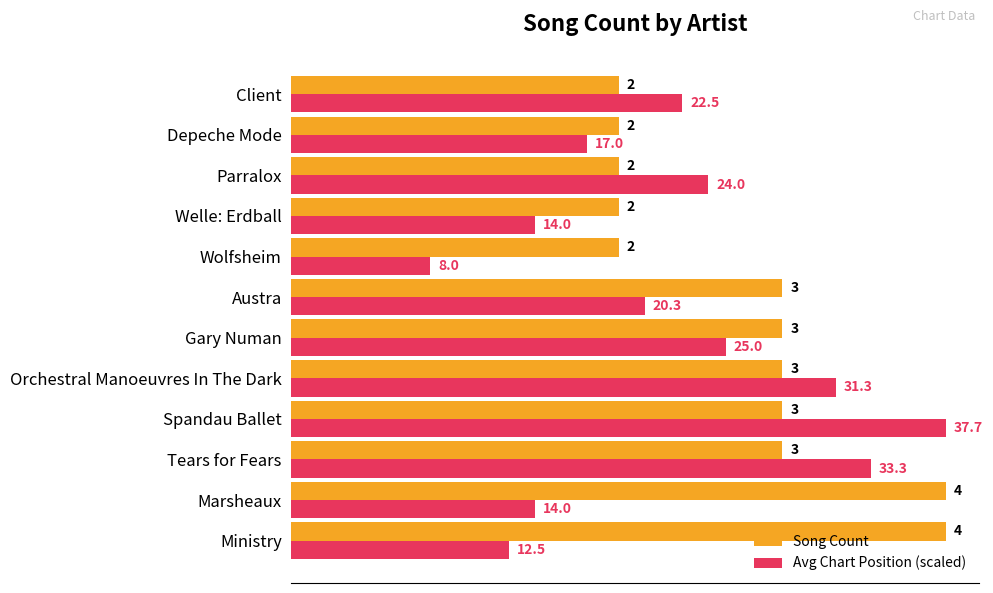

At which category is the sum across all series the highest?

Spandau Ballet